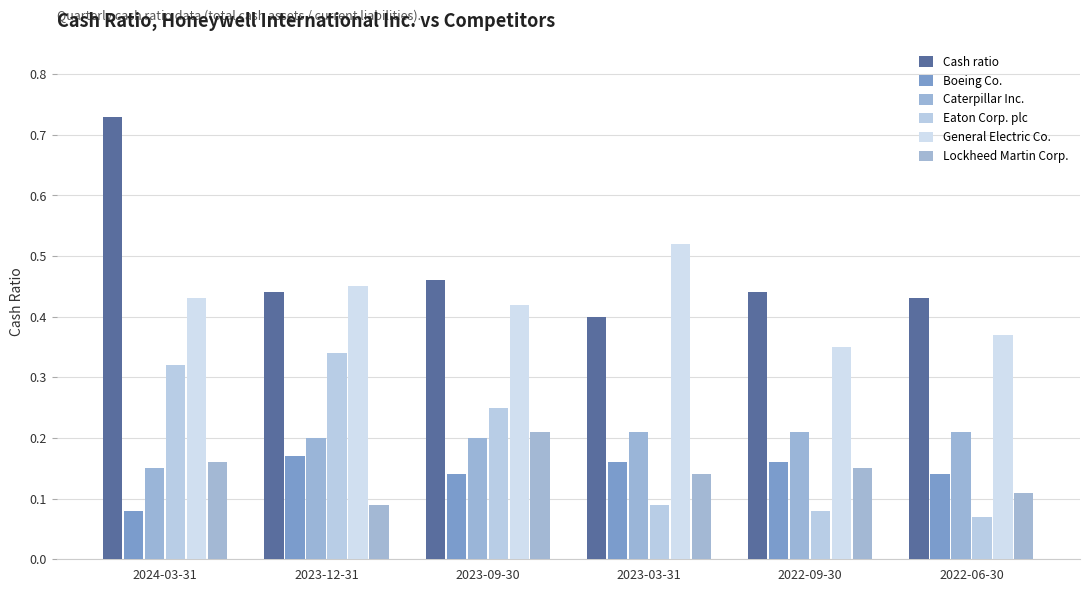

How many series are shown in this chart?

6